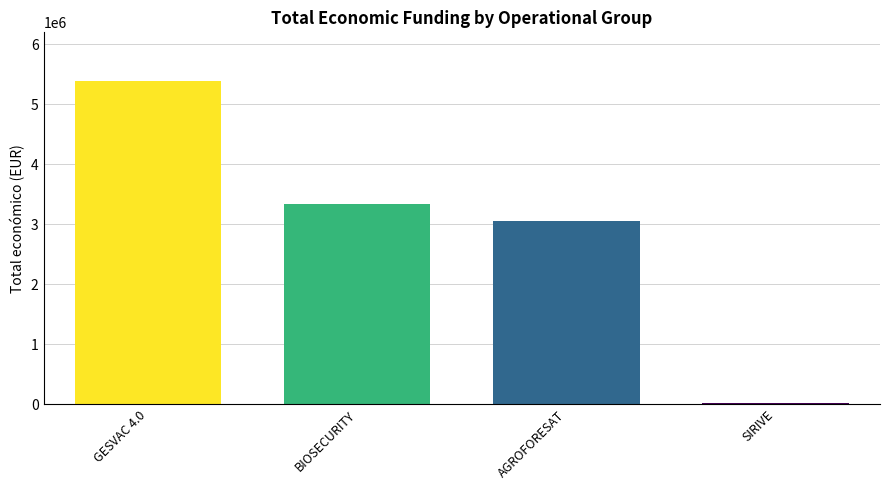

Where is the data nearest to the value 2707307?

AGROFORESAT